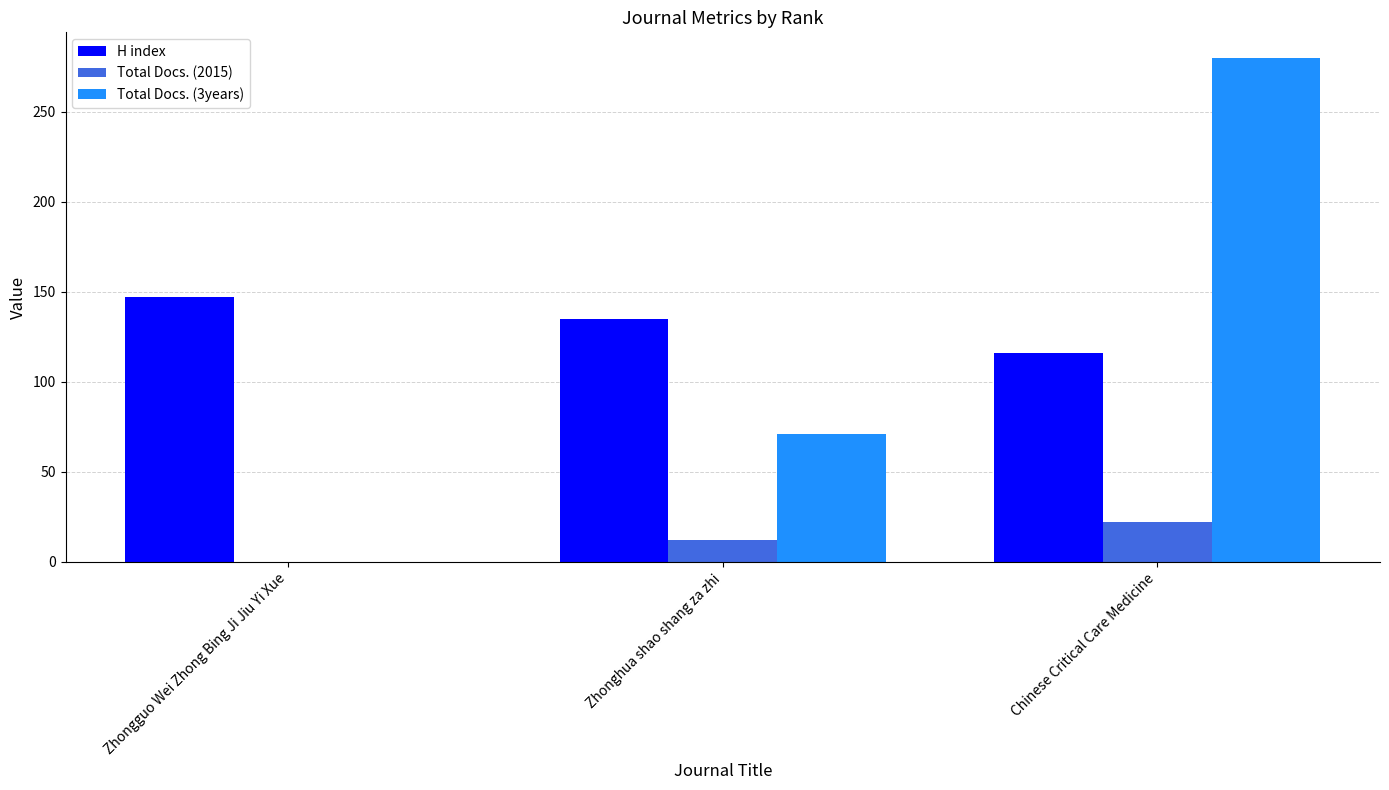

Where does the H index series first go above 135?

Zhongguo Wei Zhong Bing Ji Jiu Yi Xue